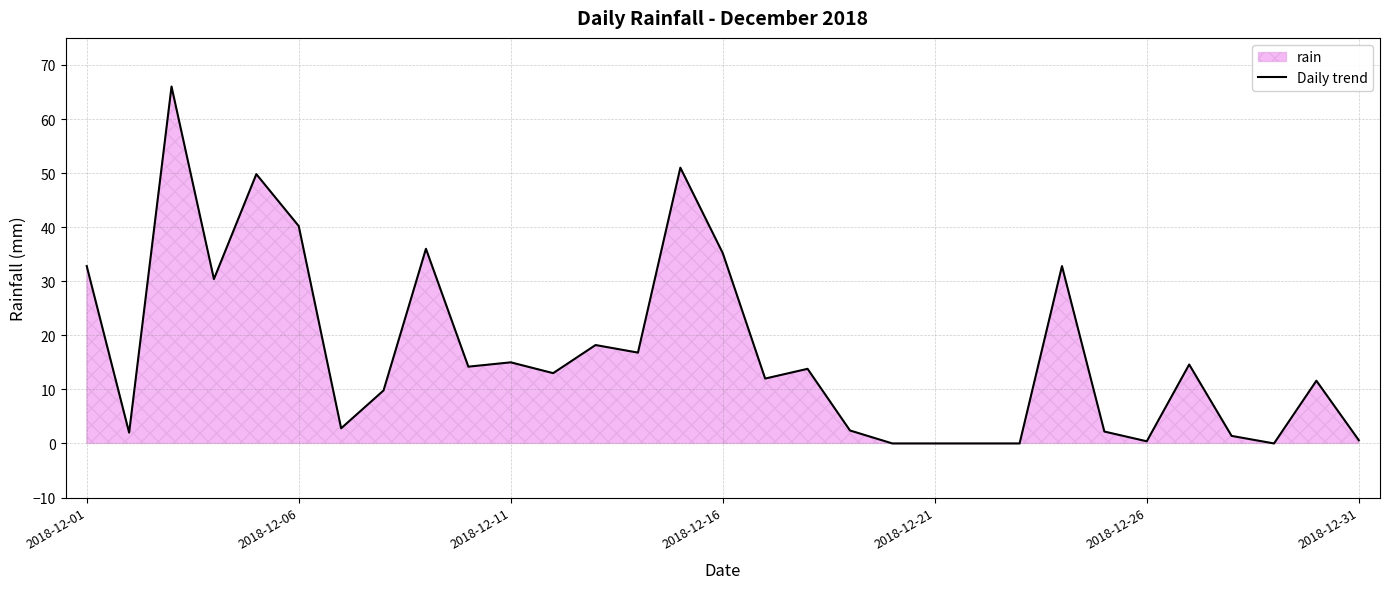

What is the difference between the maximum and minimum values?

66.0